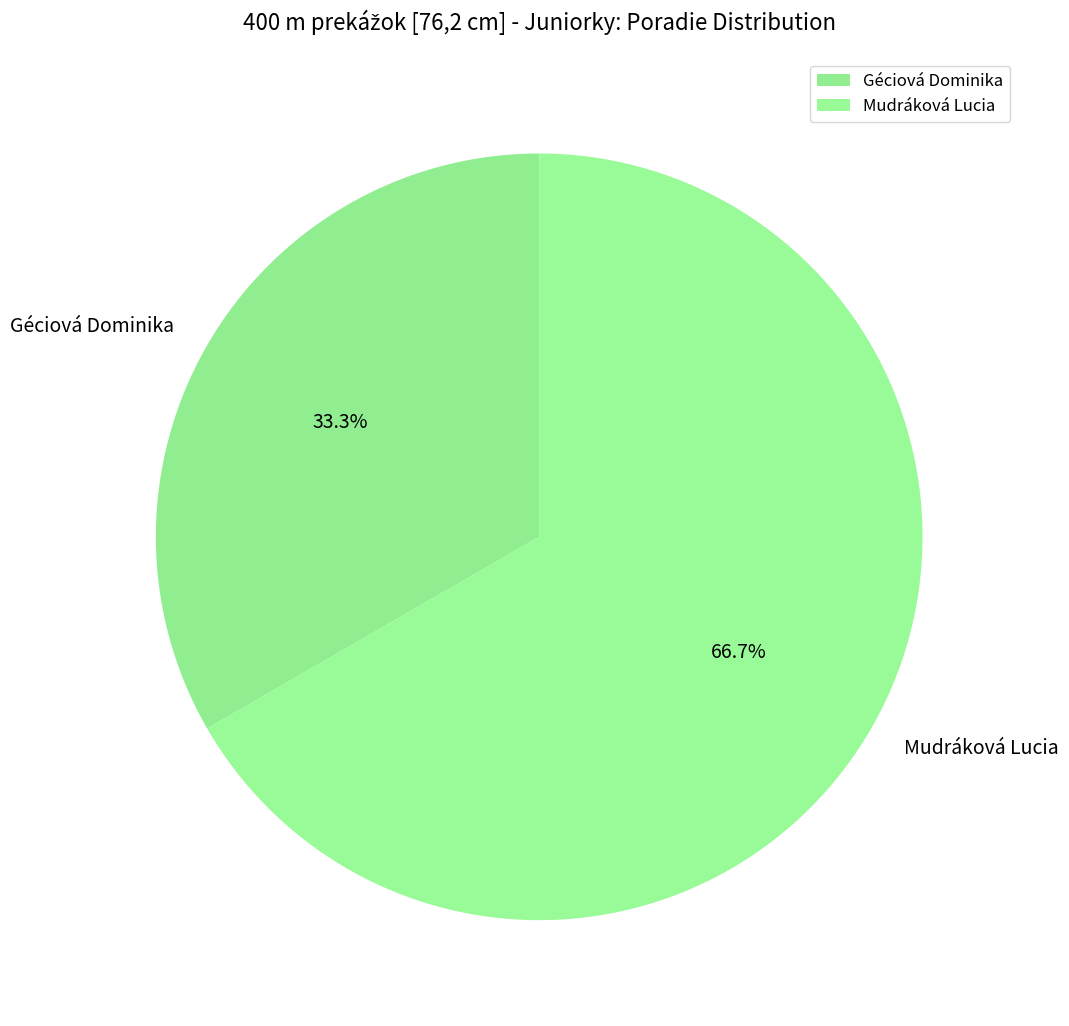

How much of the chart is everything except Géciová Dominika?

66.7%